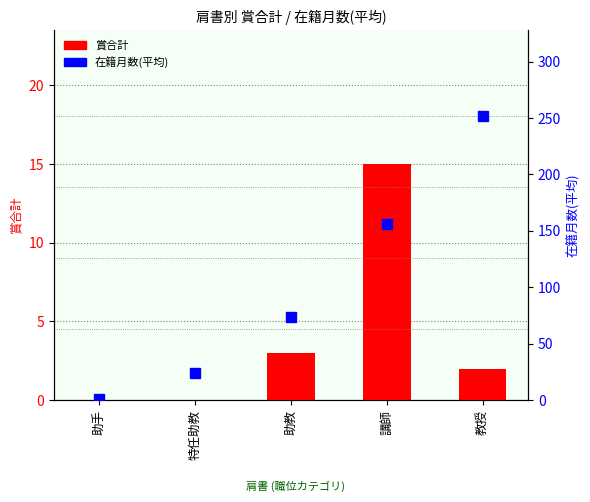

What is the difference between the 在籍月数(平均) values at 講師 and 特任助教?

132